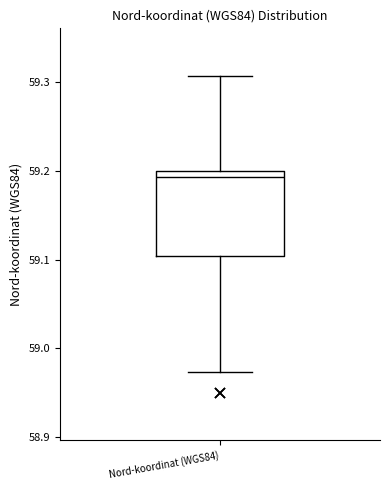

Read this box plot against the y-axis: the position of the median line, the range covered by the box, and the ends of both whiskers. The values are not printed on the chart, so give them approximately, as read against the axis.

median 59.19, box 59.10 to 59.20, whiskers 58.97 to 59.31